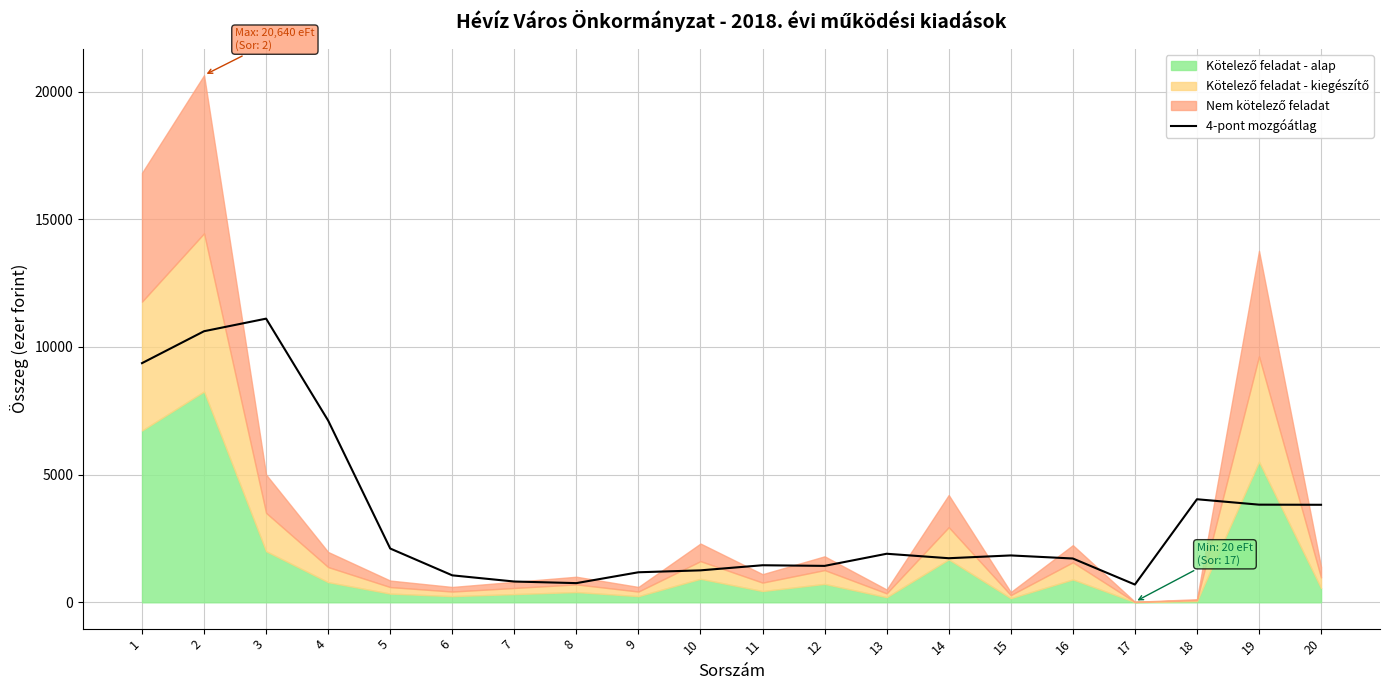

Reading left to right, transcribe all the data shown in this chart.

1=9364.2	2=10614.2	3=11106.5	4=7114.8	5=2104.8	6=1054.8	7=812.5	8=750.0	9=1175.0	10=1250.0	11=1450.0	12=1425.0	13=1900.0	14=1725.0	15=1834.2	16=1714.2	17=694.2	18=4034.5	19=3822.8	20=3817.8